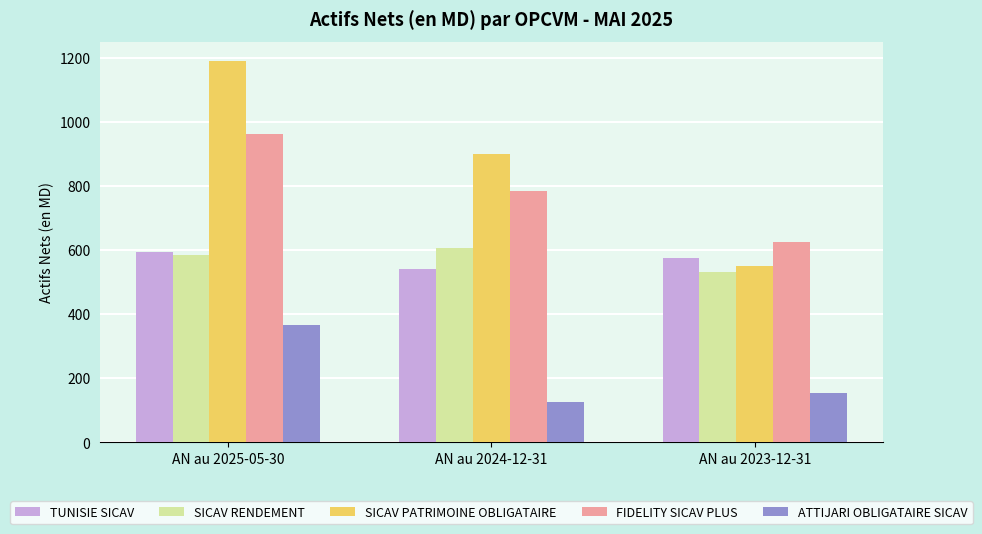

How many values in the ATTIJARI OBLIGATAIRE SICAV series are below 152?

1